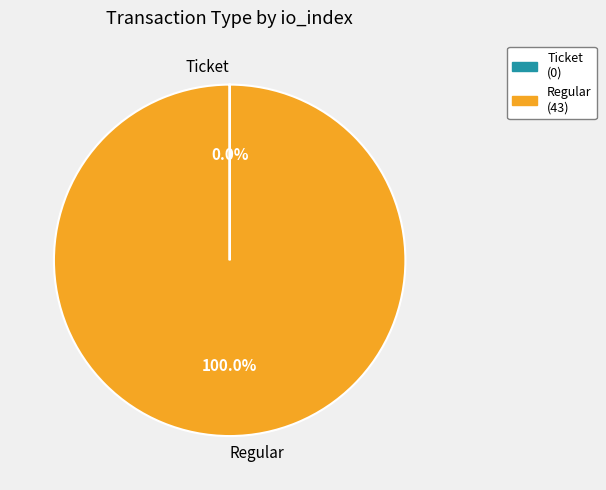

Which category has the biggest portion of the pie?

Regular